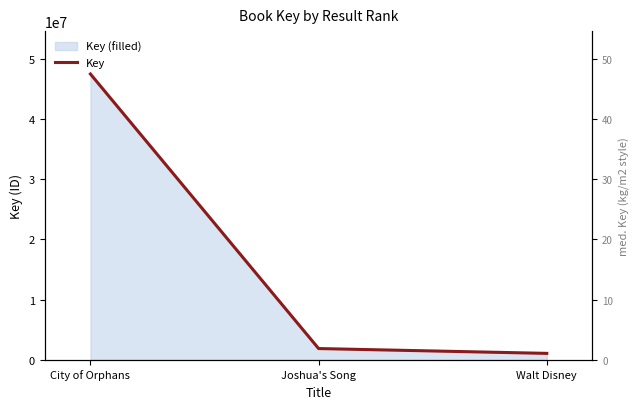

What is the change in value from Joshua's Song to Walt Disney?

-802134